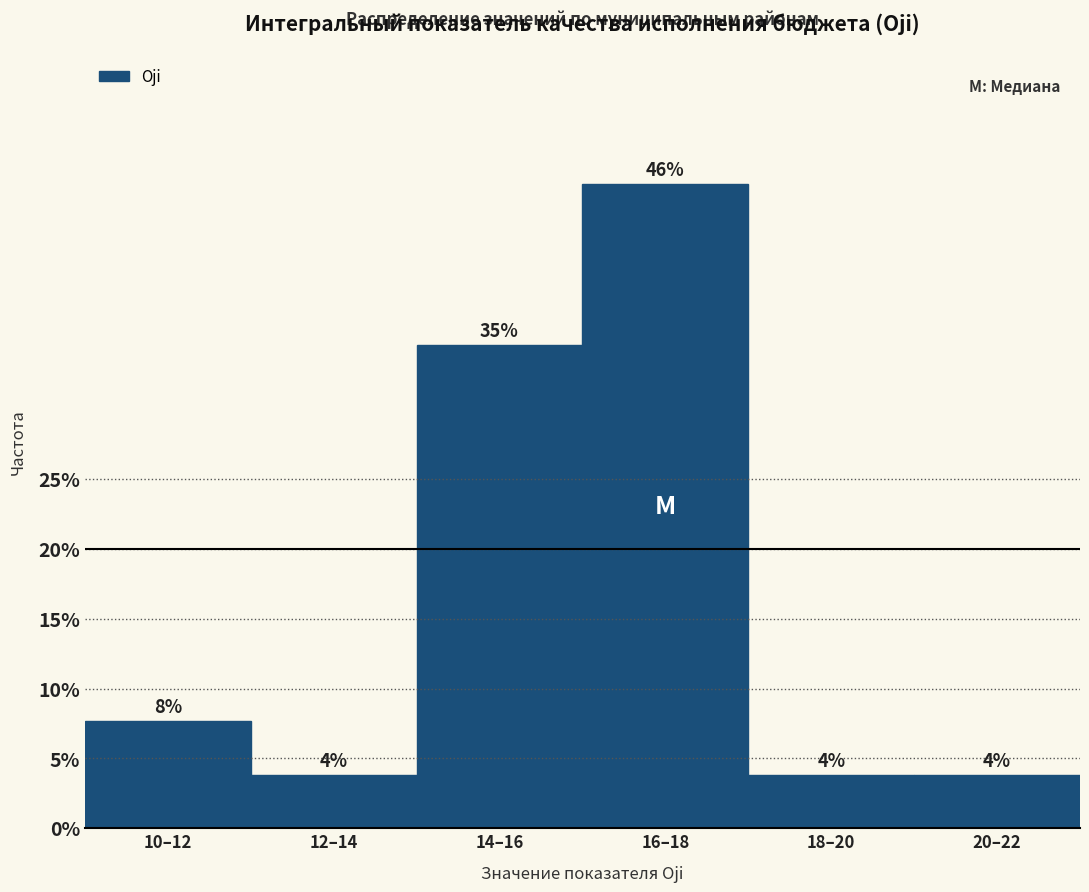

Does the chart contain any negative values?

No